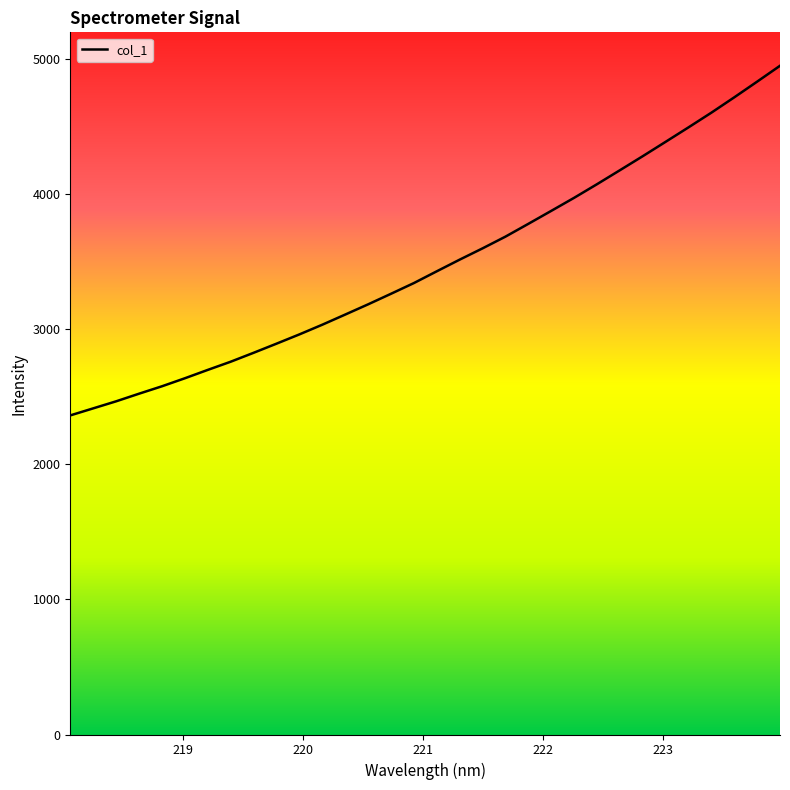

What is the minimum value shown in the chart?

2360.5